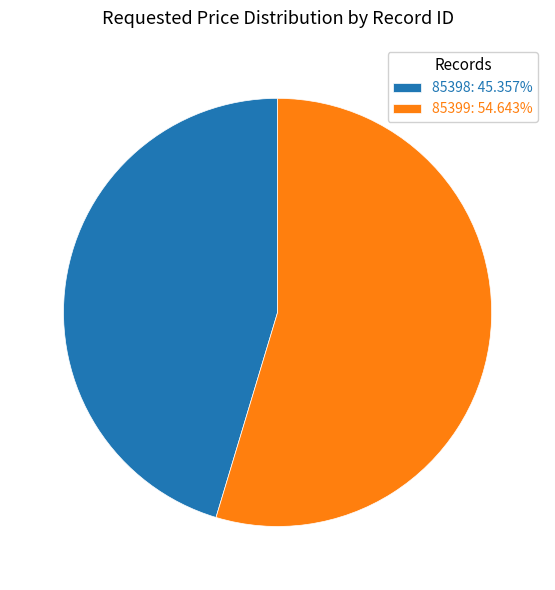

Do 85399 and 85398 together represent more than half of the pie?

Yes